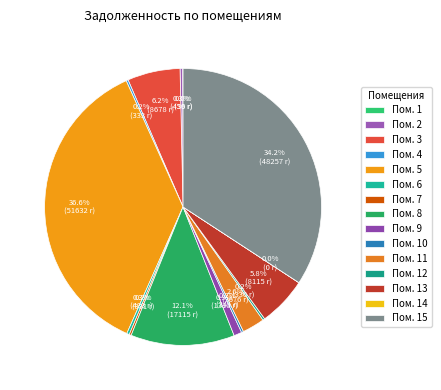

How many slices are in this pie chart?

15